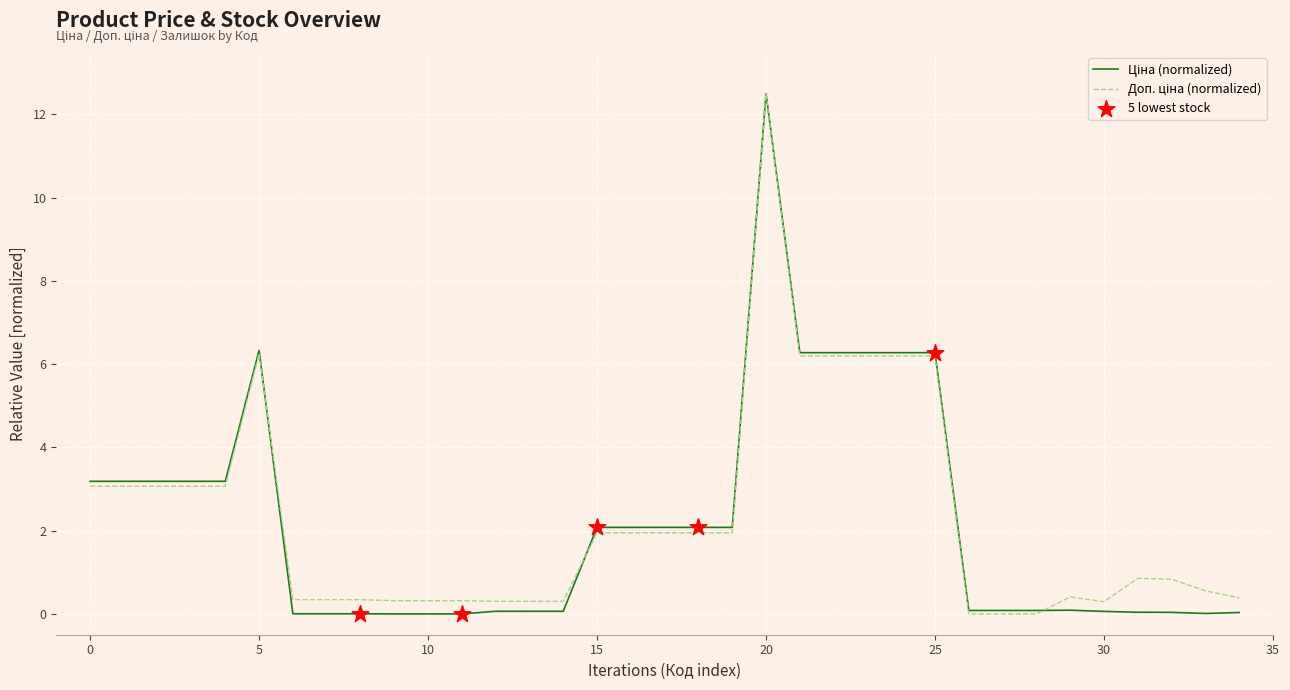

At how many categories does at least one series exceed 1?

17